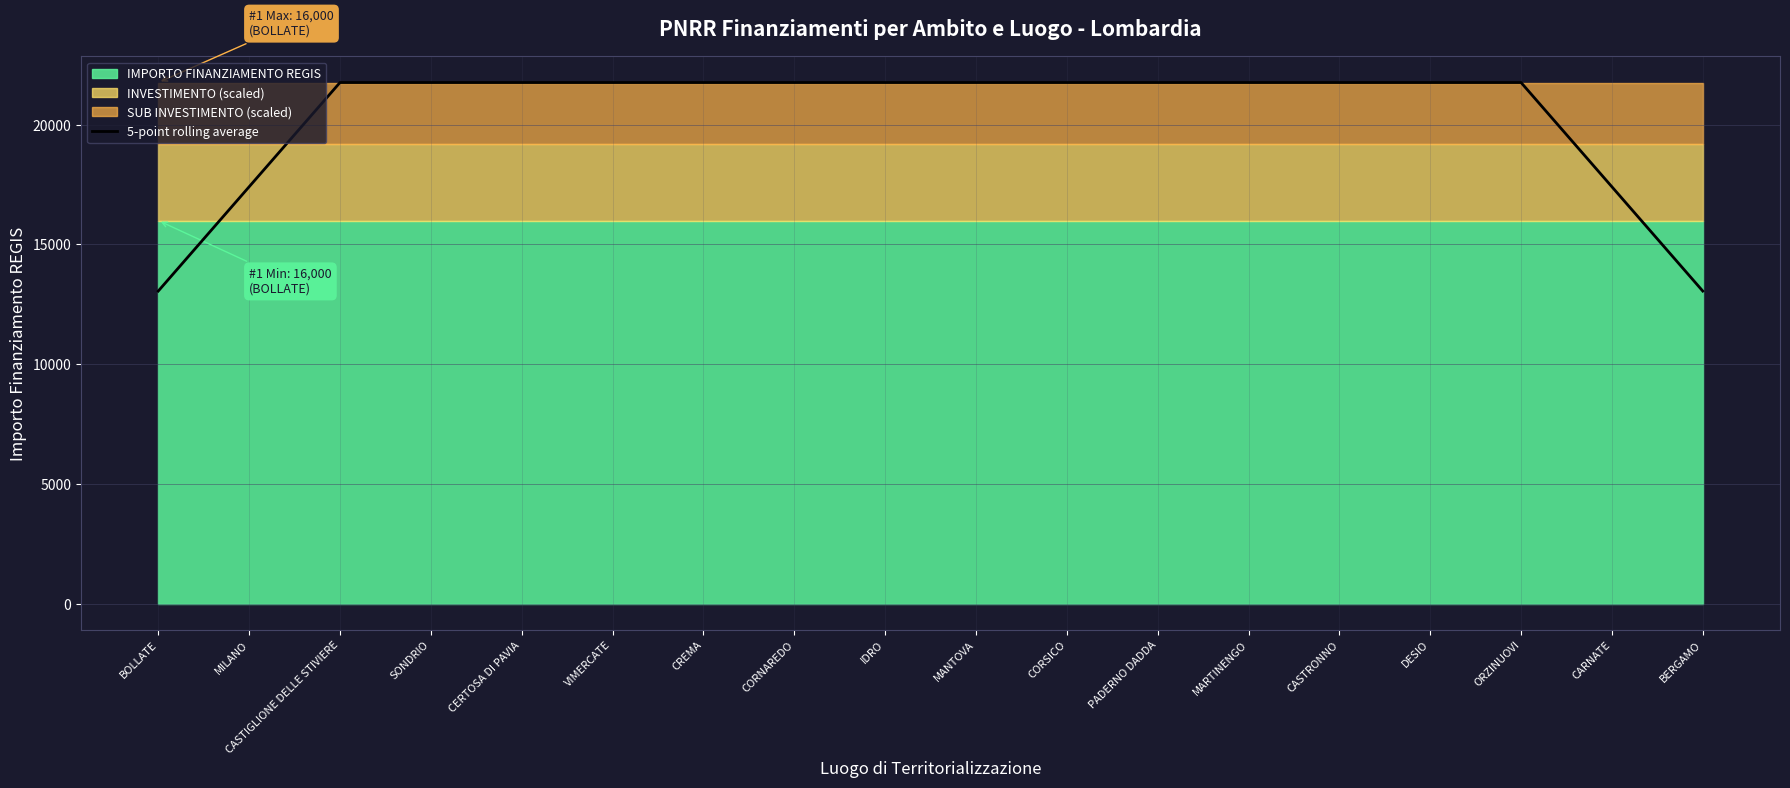

What is the sum of all values?

365568